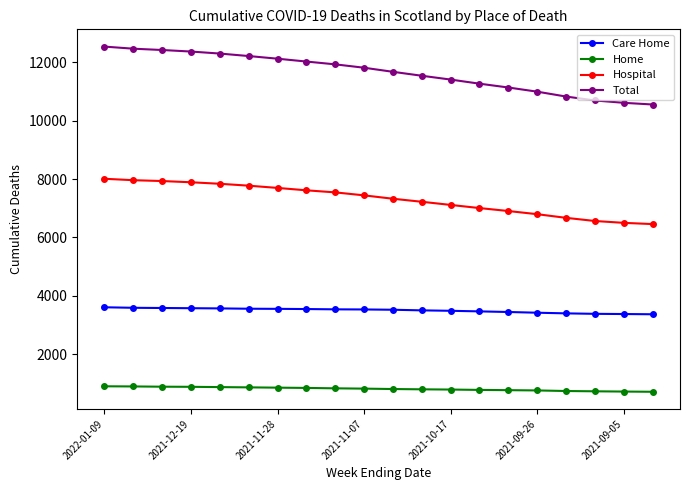

What is the value of the Home point at the 17th from the left?

731